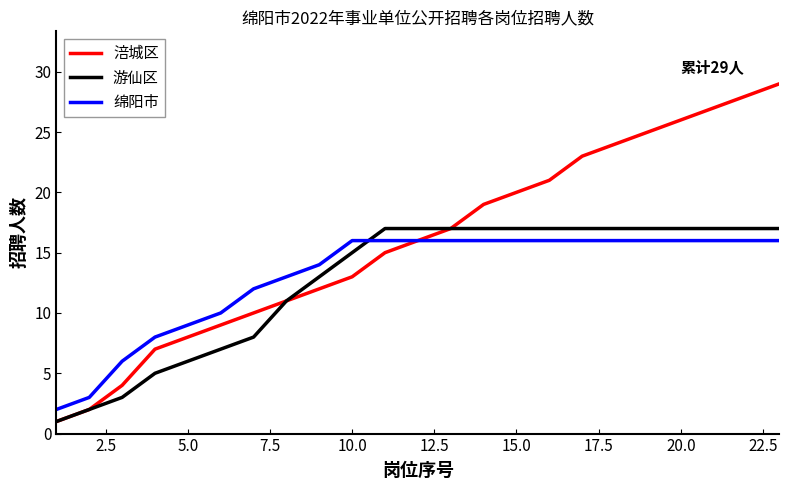

Which series has the largest total across all categories?

涪城区